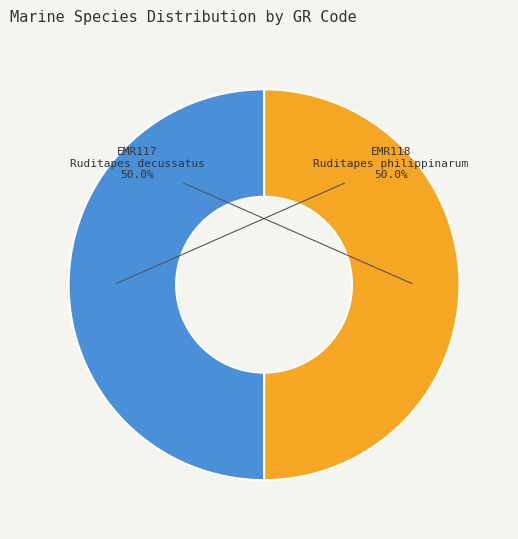

What is the total percentage of EMR118 and EMR117?

100.0%